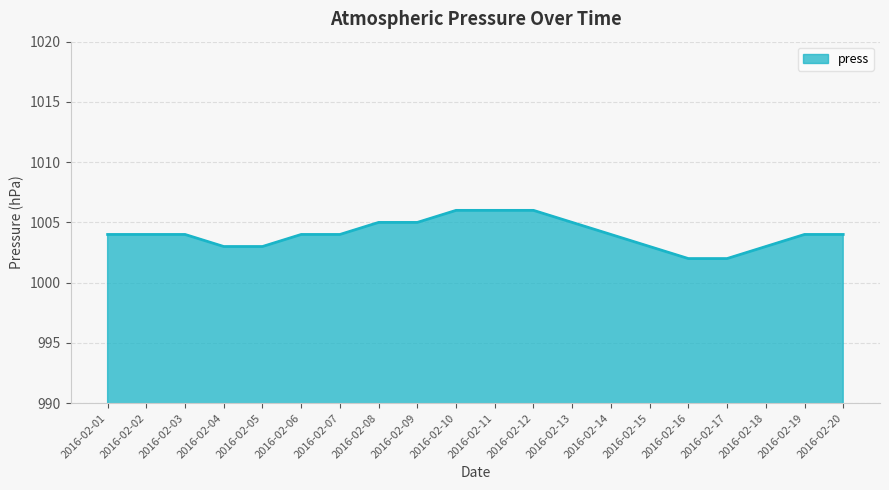

Reading left to right, extract all data points from this chart.

2016-02-01=1004	2016-02-02=1004	2016-02-03=1004	2016-02-04=1003	2016-02-05=1003	2016-02-06=1004	2016-02-07=1004	2016-02-08=1005	2016-02-09=1005	2016-02-10=1006	2016-02-11=1006	2016-02-12=1006	2016-02-13=1005	2016-02-14=1004	2016-02-15=1003	2016-02-16=1002	2016-02-17=1002	2016-02-18=1003	2016-02-19=1004	2016-02-20=1004